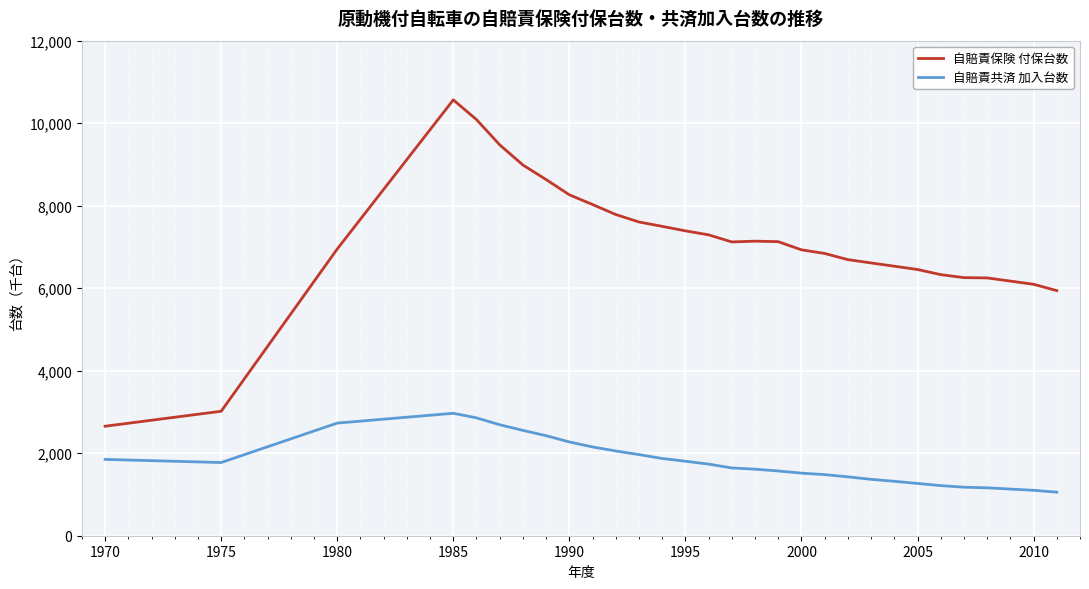

What is the minimum value shown in the chart?

1056